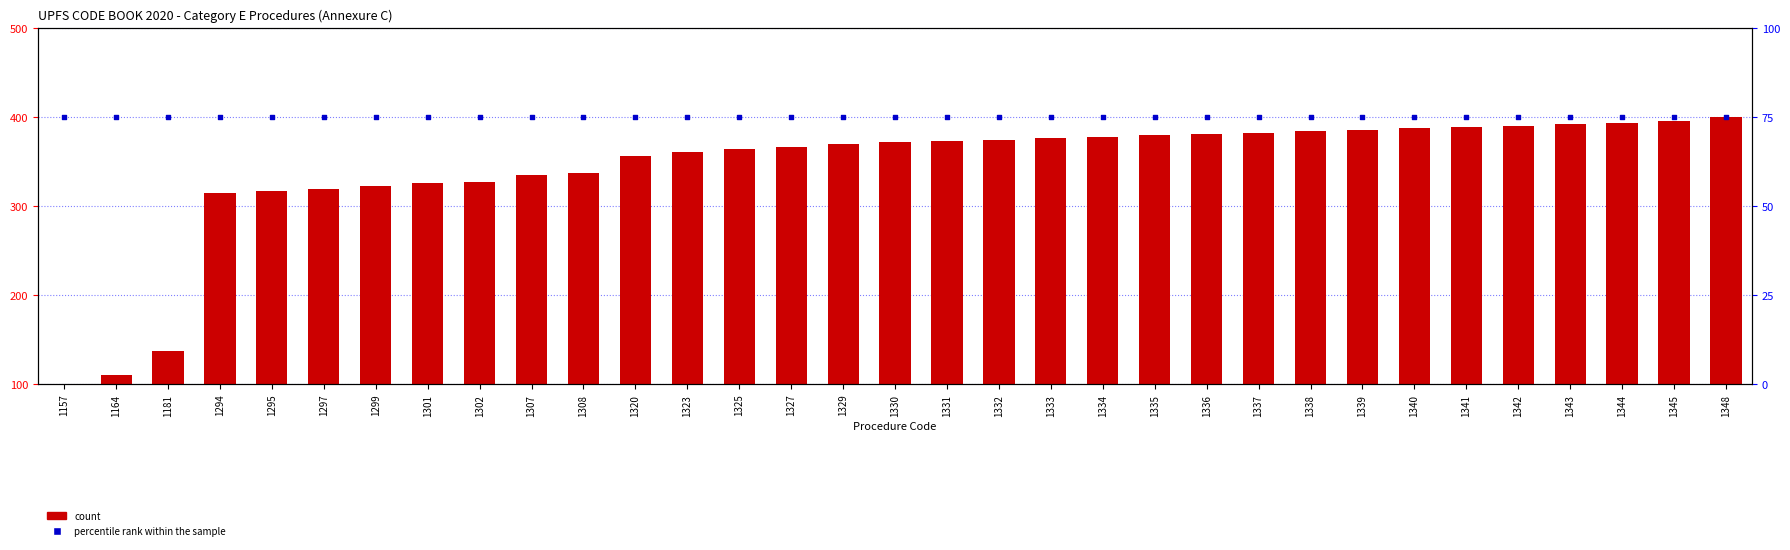

Which series has the largest Y range (max minus min)?

count